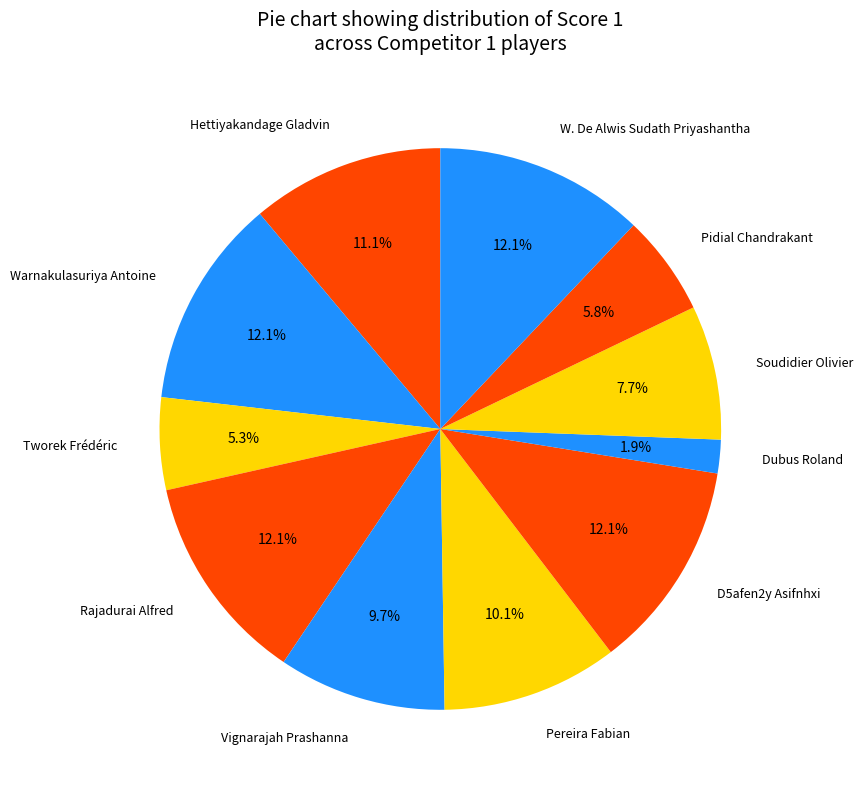

Which category has the smallest portion of the pie?

Dubus Roland